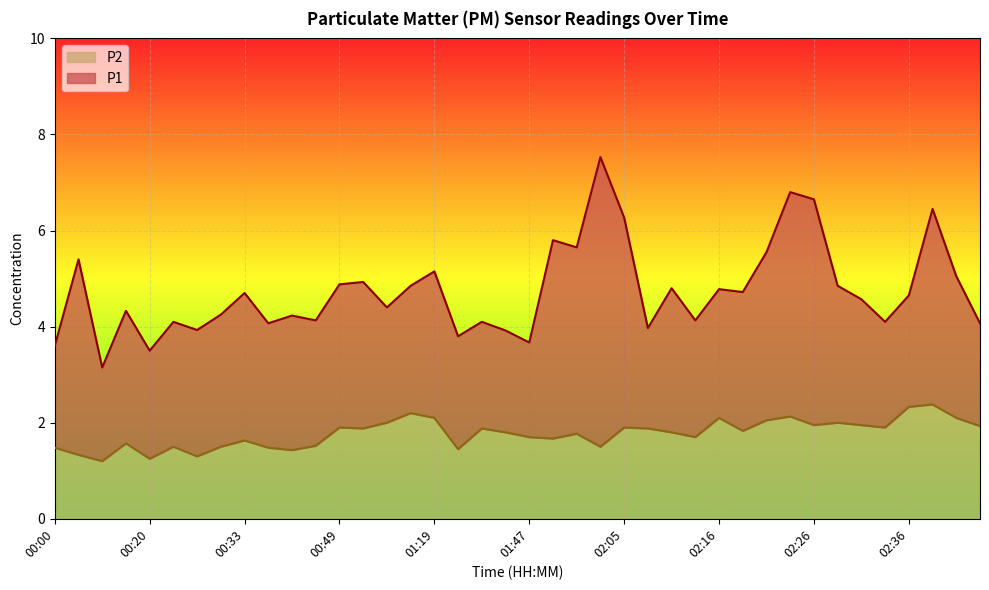

At how many categories does at least one series exceed 3?

40